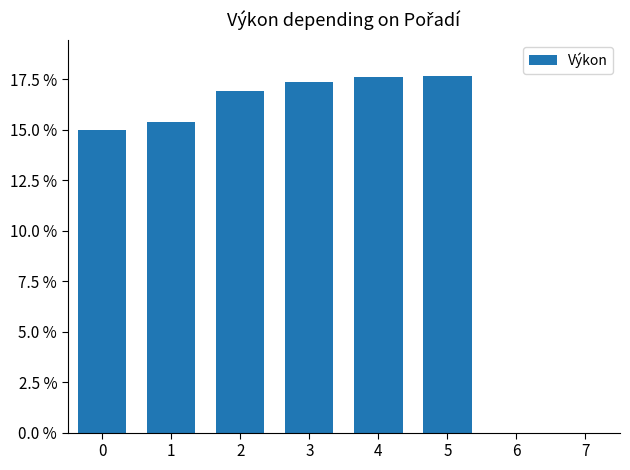

What is the greatest value displayed?

0.2